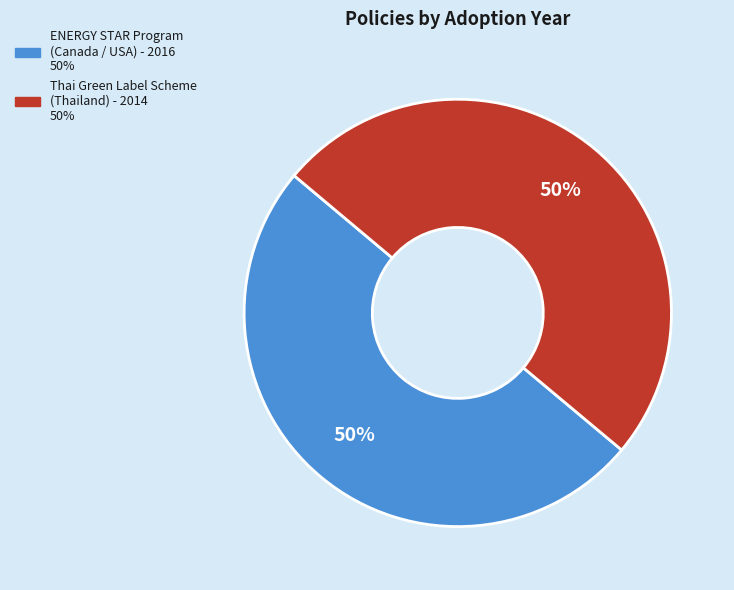

To the nearest percent, what is the average slice percentage?

50%